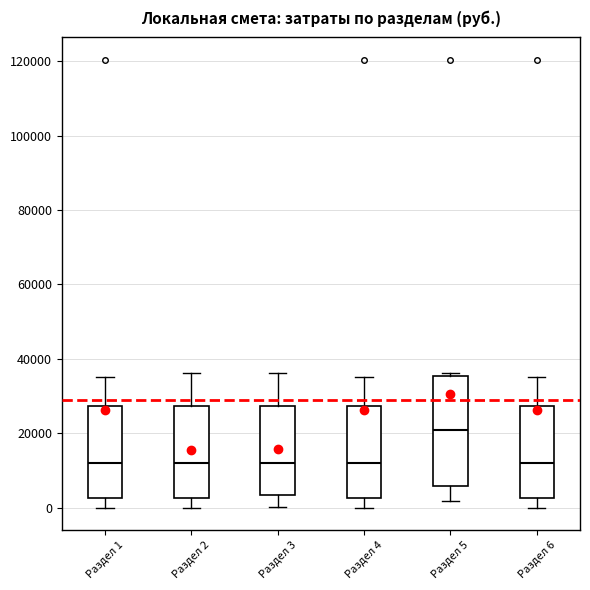

Which box has the highest median line?

Раздел 5